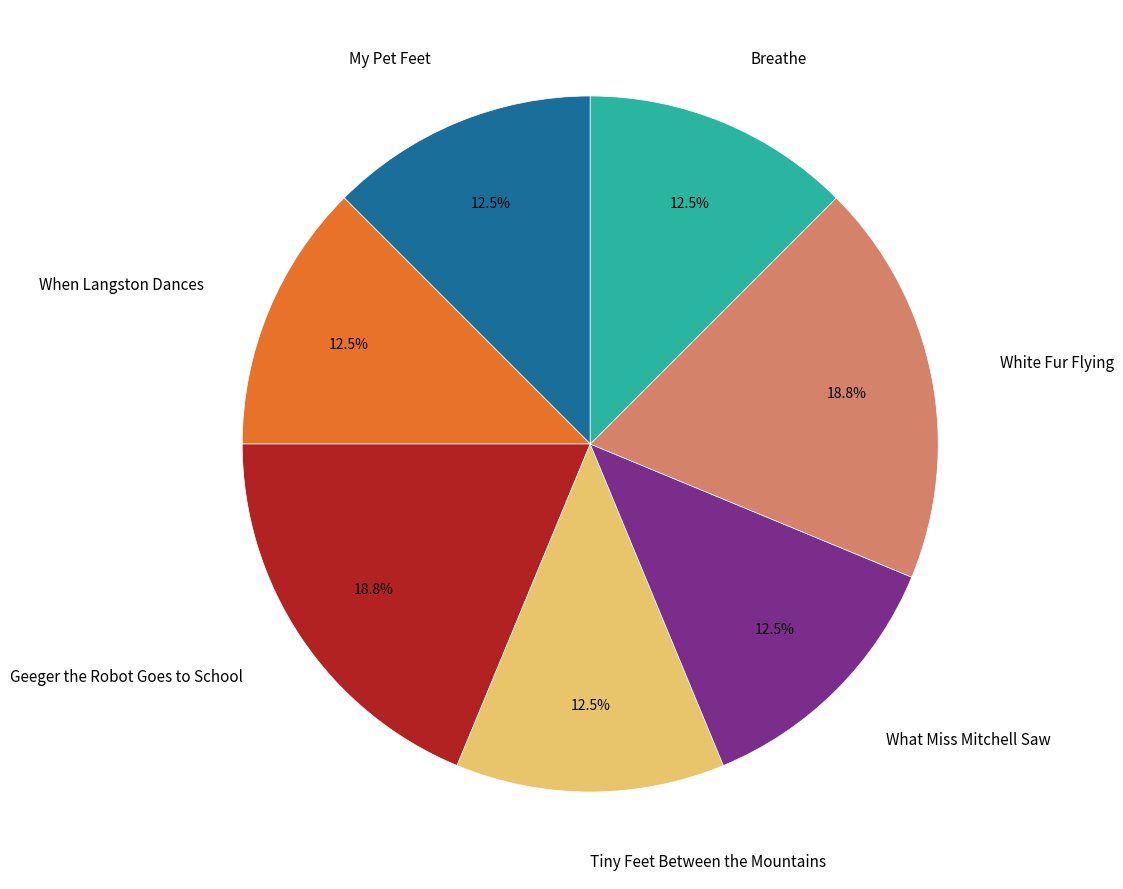

Combined, do When Langston Dances and Tiny Feet Between the Mountains account for over 50%?

No